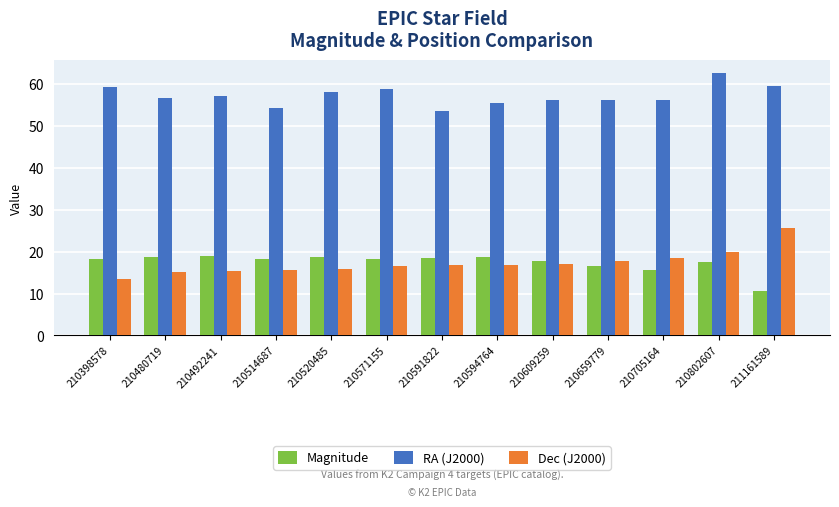

At 210520485, list the series in order from largest to smallest.

RA (J2000), Magnitude, Dec (J2000)